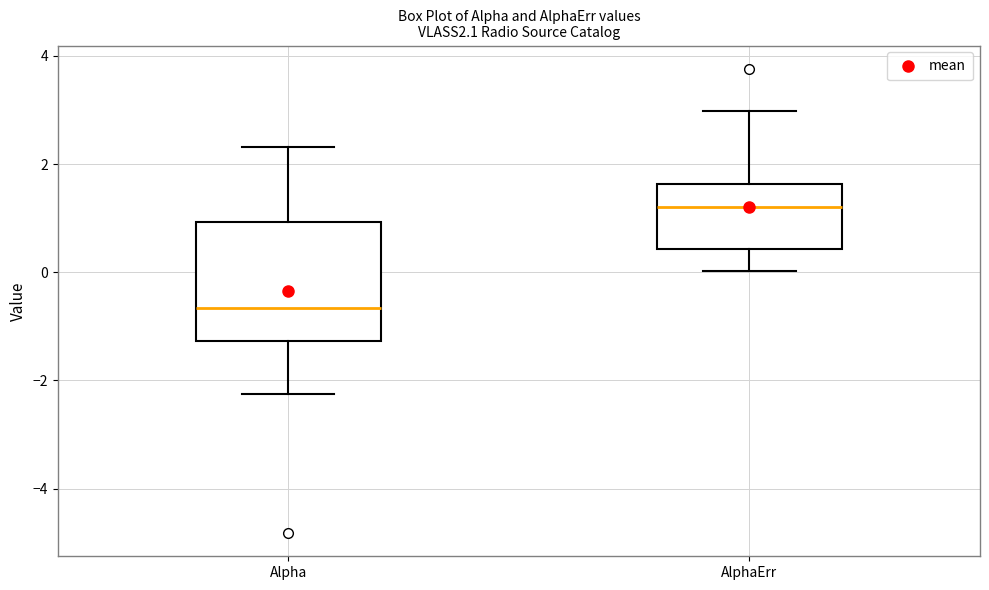

Which box has the highest median line?

AlphaErr